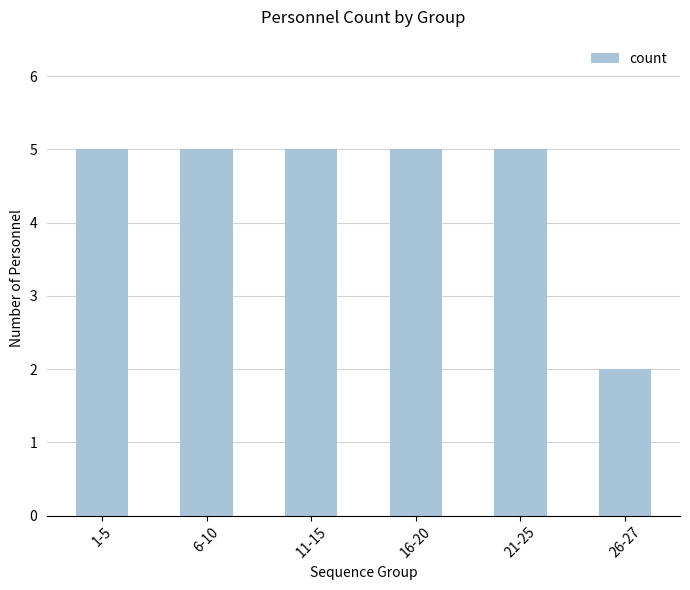

Count the number of data series in this chart.

1